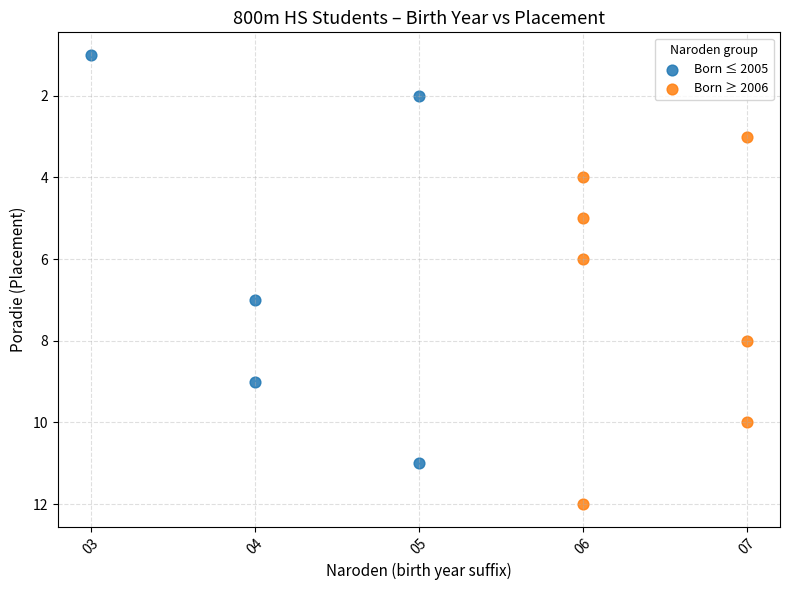

Which series contains the lowest Y value?

Born ≤ 2005